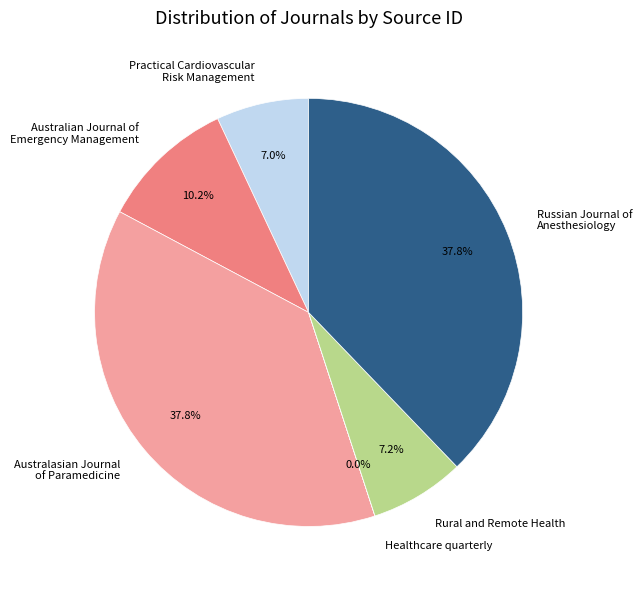

Is there any slice that represents more than half of the pie?

No